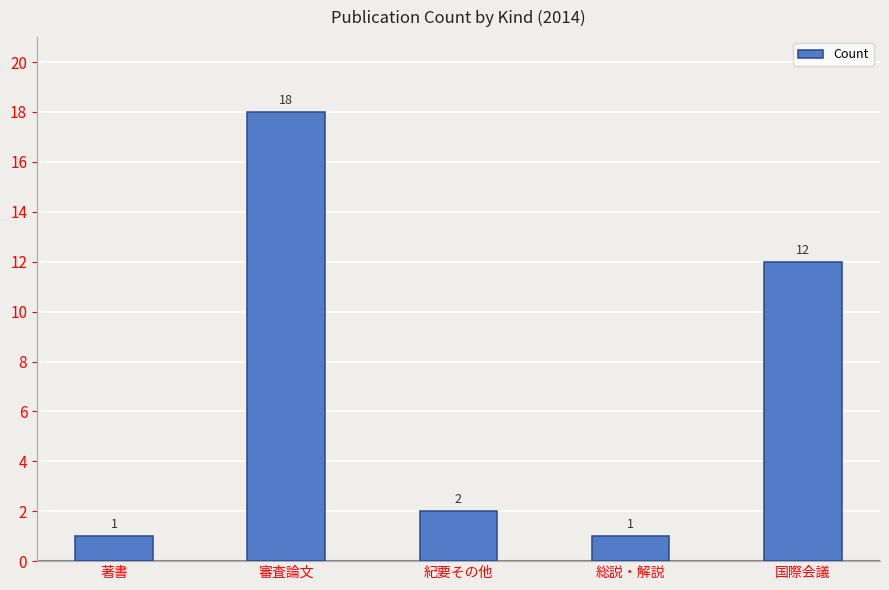

Reading left to right, what are all the values shown in this chart?

1	18	2	1	12